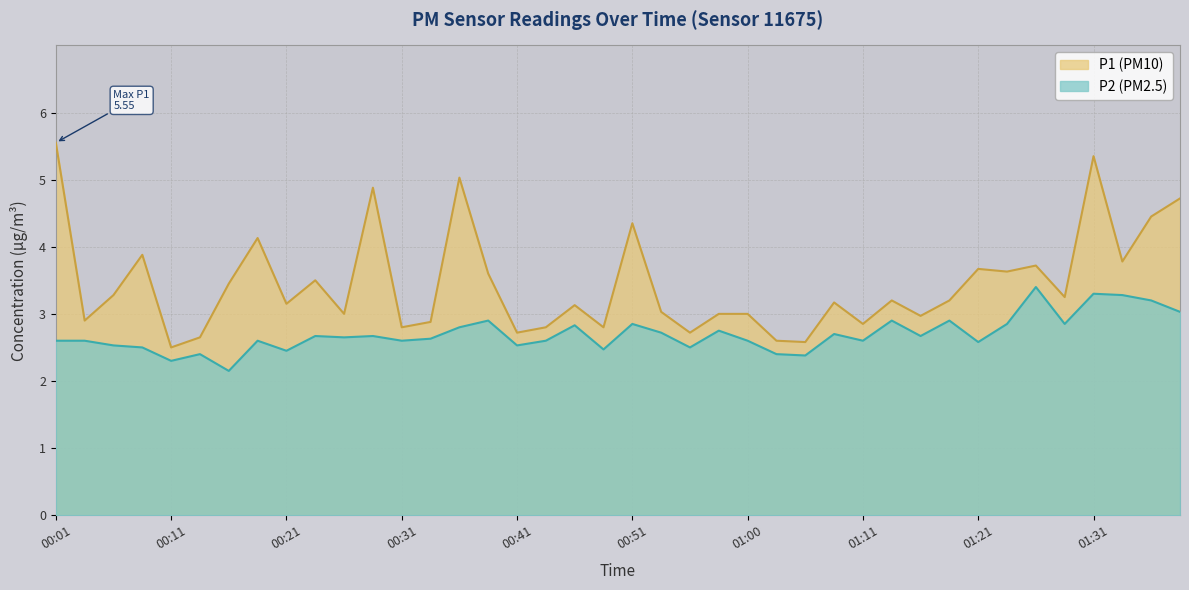

Which label corresponds to the largest value in the chart?

00:01